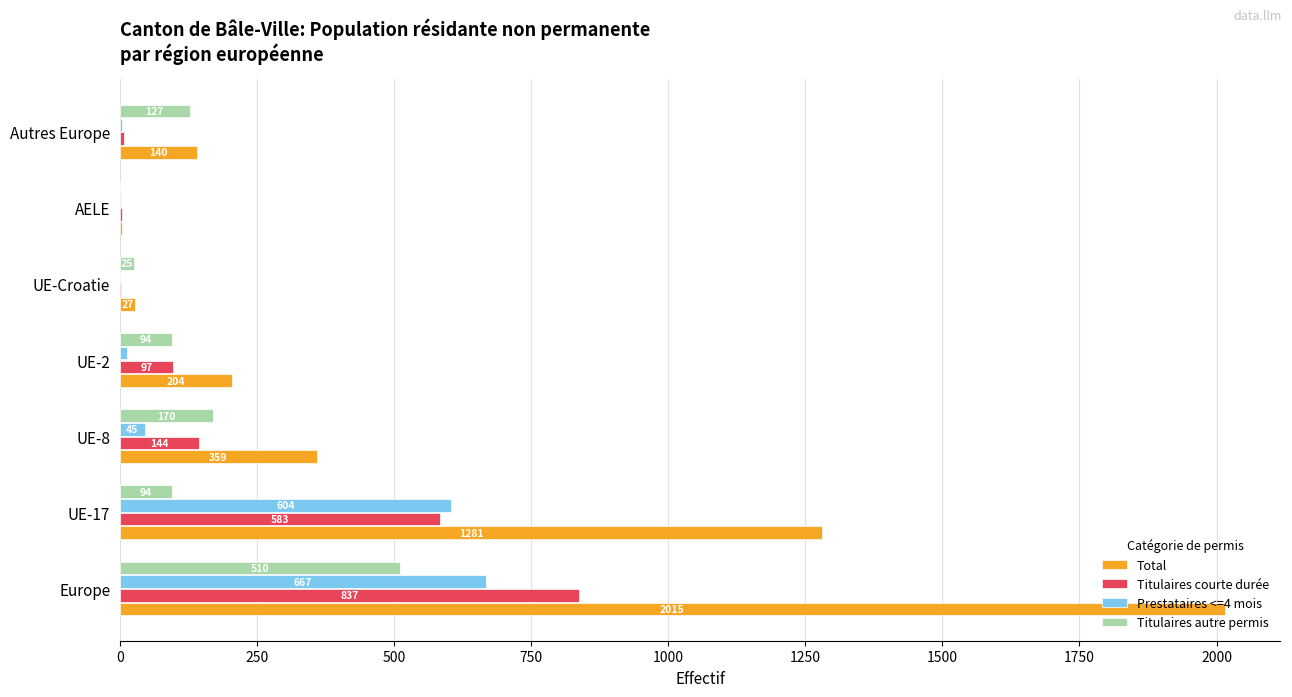

Between UE-2 and UE-Croatie, which series saw the biggest shift?

Total